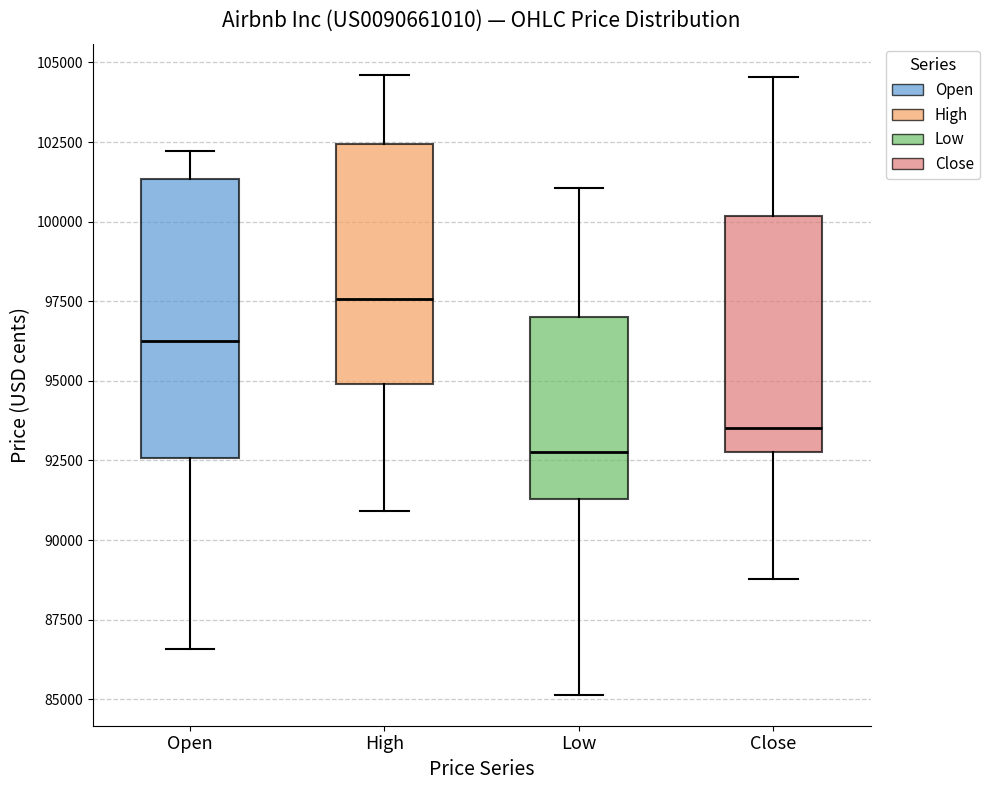

Reading left to right, read every box against the y-axis: the position of its median line, the range the box covers, and the ends of its whiskers. The values are not printed on the chart, so give them approximately, as read against the axis.

Open: median 96000, box 92500 to 101500, whiskers 86500 to 102000
High: median 97500, box 95000 to 102500, whiskers 91000 to 104500
Low: median 93000, box 91500 to 97000, whiskers 85000 to 101000
Close: median 93500, box 93000 to 100000, whiskers 89000 to 104500